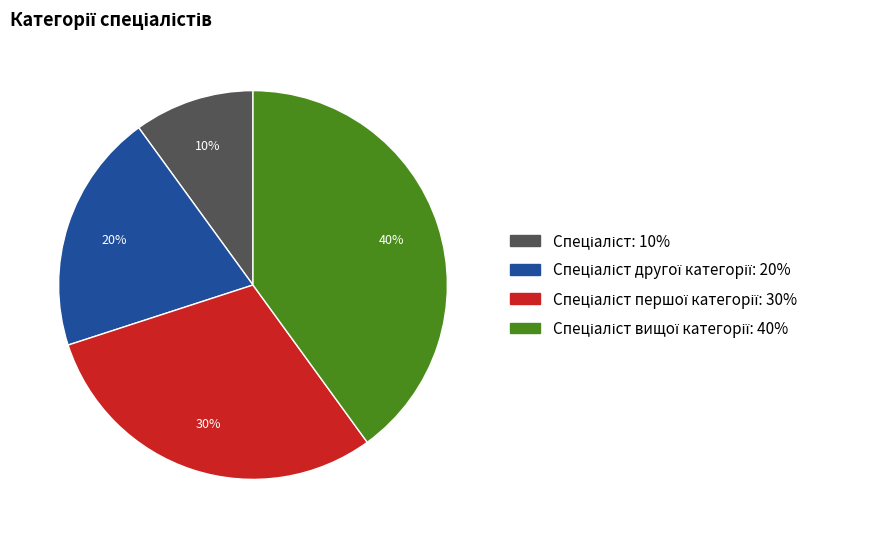

Is there any slice that represents more than half of the pie?

No